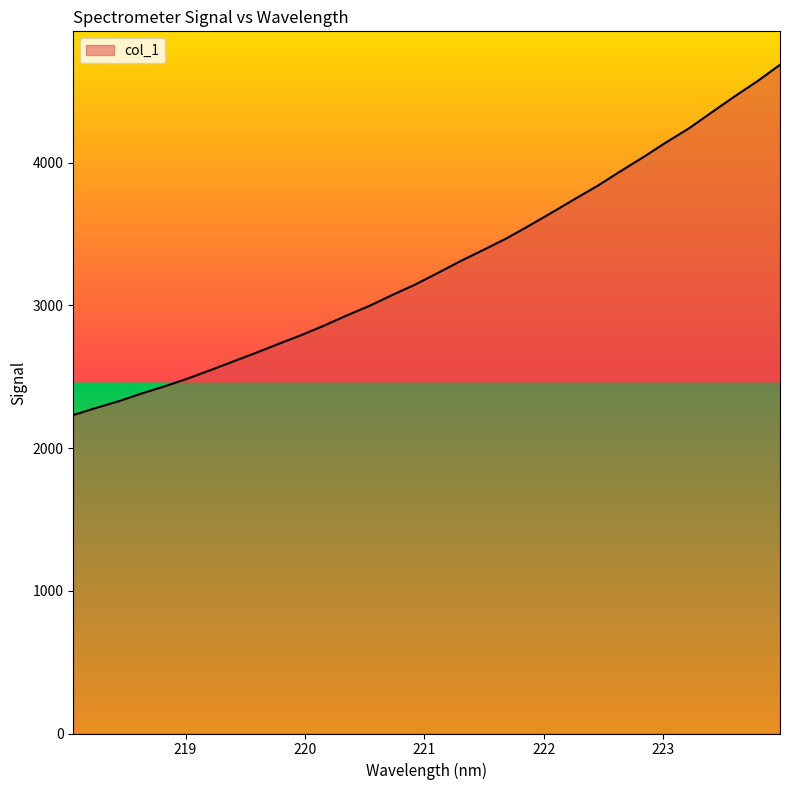

What is the minimum value shown in the chart?

2230.6